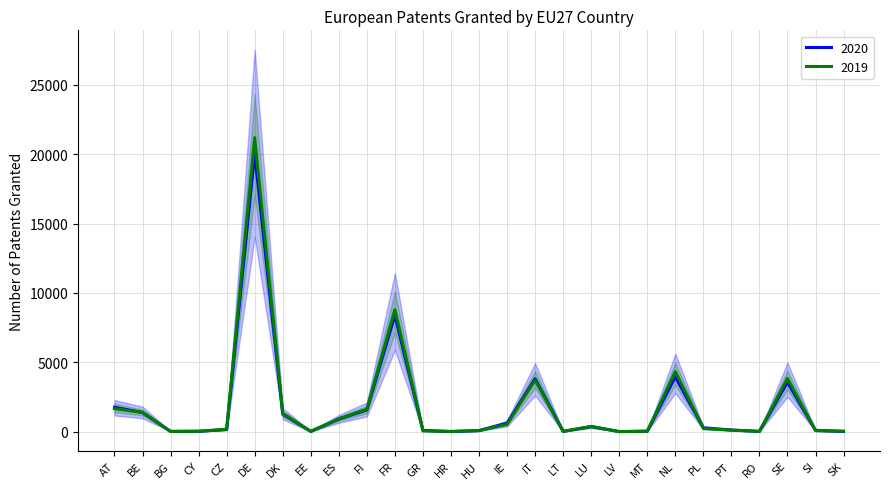

What is the approximate value of 2019 at DK?

1310